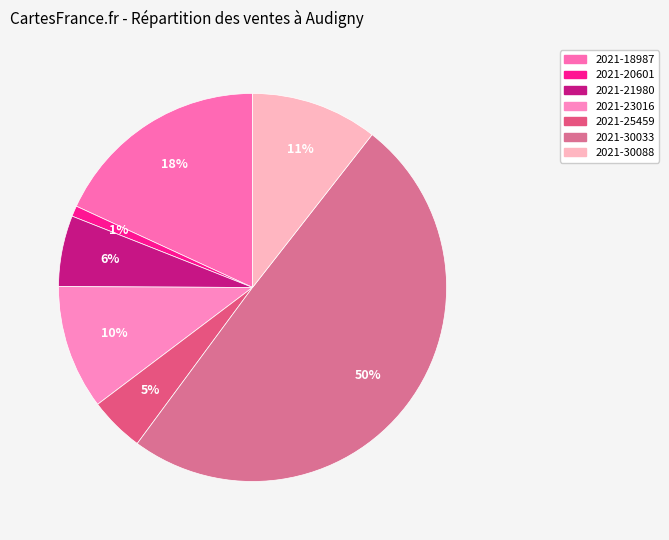

Rank the categories by value from lowest to highest.

2021-20601, 2021-25459, 2021-21980, 2021-23016, 2021-30088, 2021-18987, 2021-30033